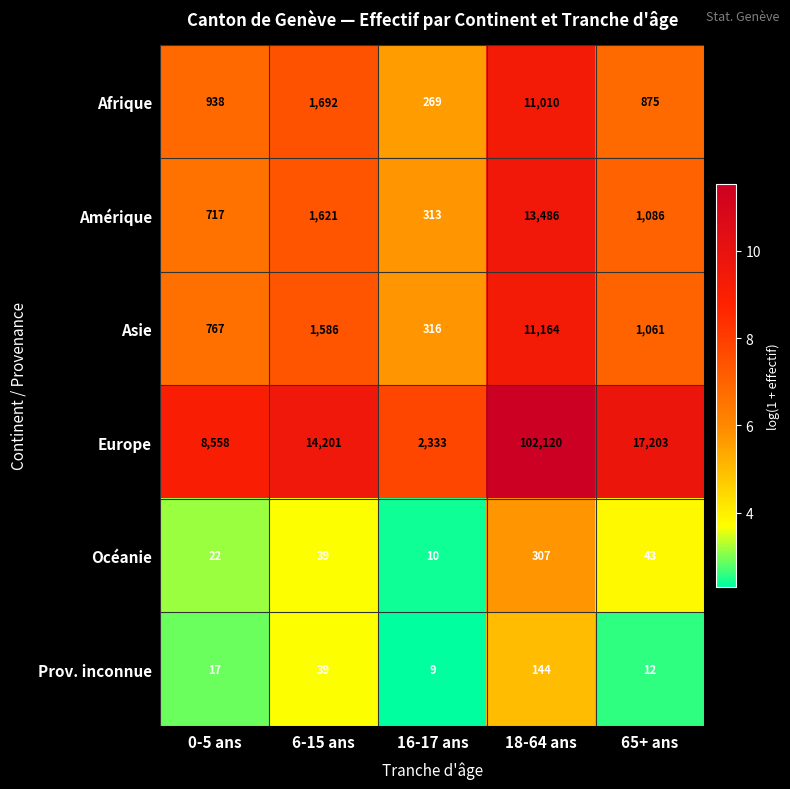

What is the difference between the Prov. inconnue values at 6-15 ans and 65+ ans?

27